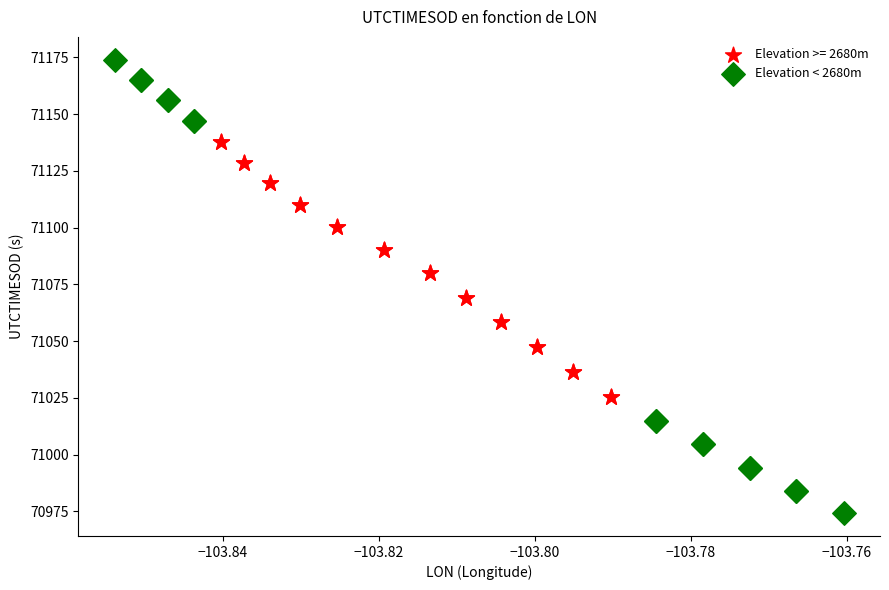

Which series reaches the maximum Y coordinate?

Elevation < 2680m